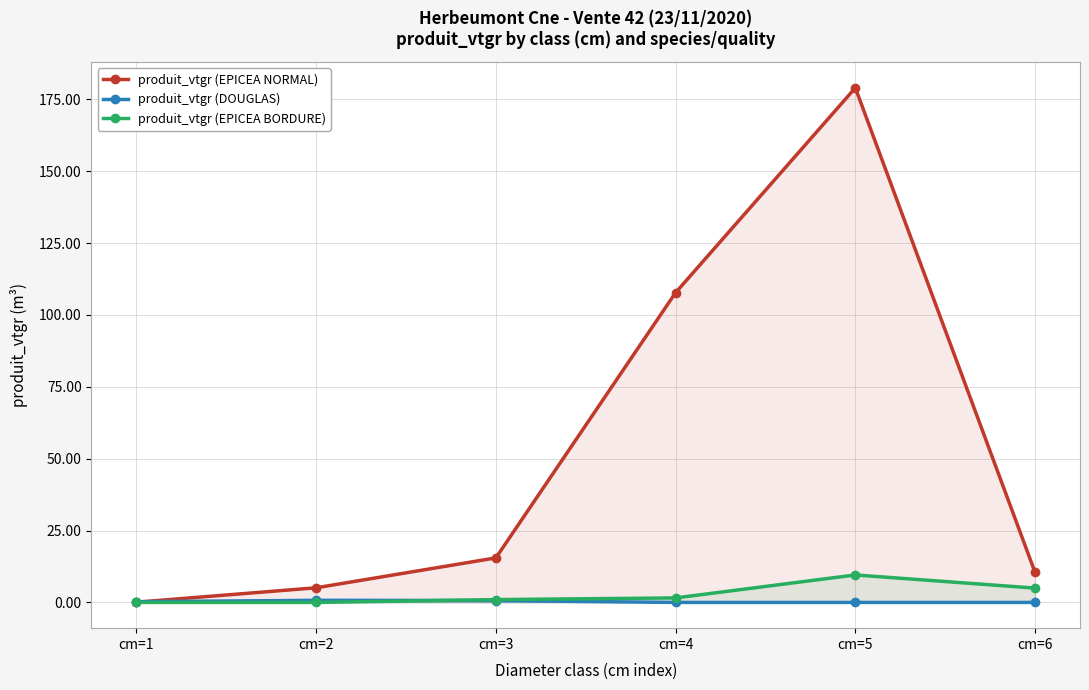

Rank the series by their maximum value, from highest to lowest.

produit_vtgr (EPICEA NORMAL), produit_vtgr (EPICEA BORDURE), produit_vtgr (DOUGLAS)